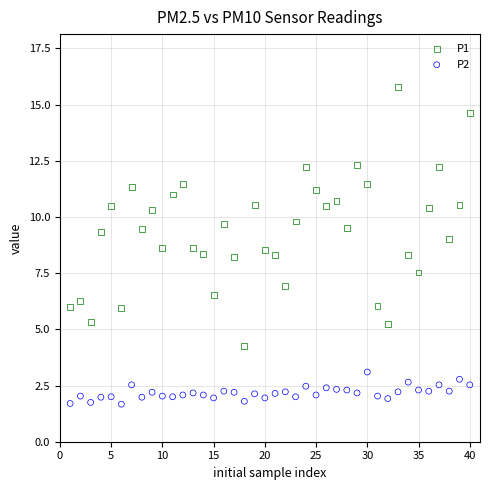

Across all data points, what is the range of Y values (max minus min)?

14.1